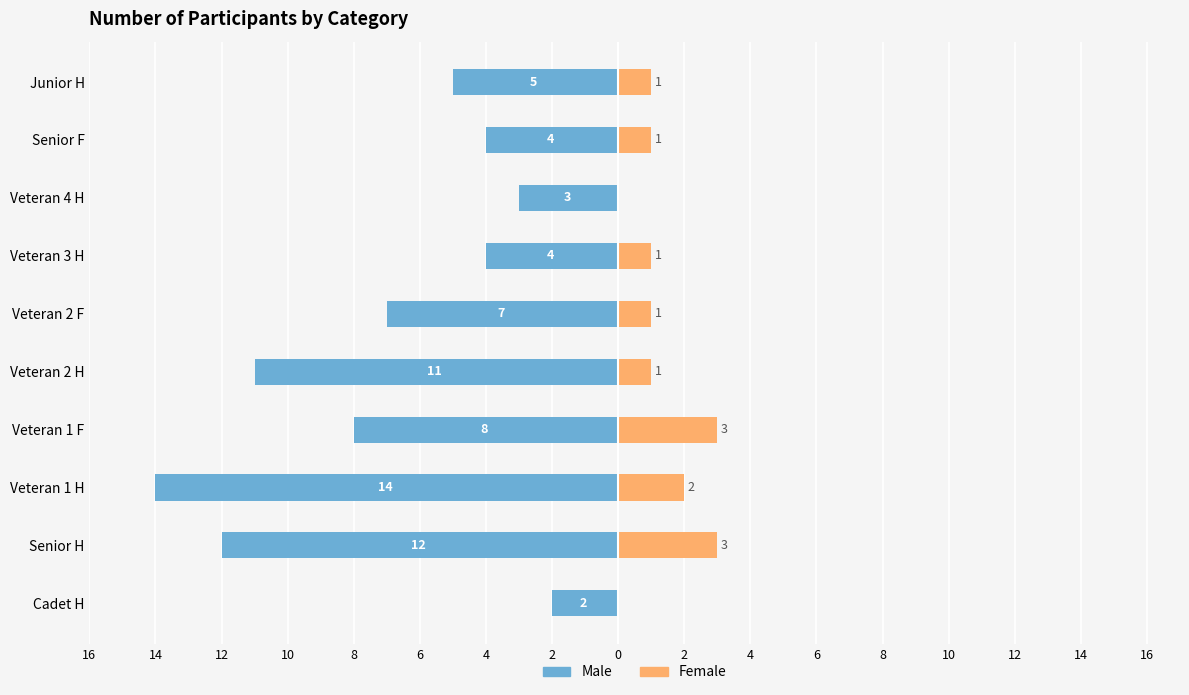

What is the spread (max minus min) of values at Veteran 2 H?

12